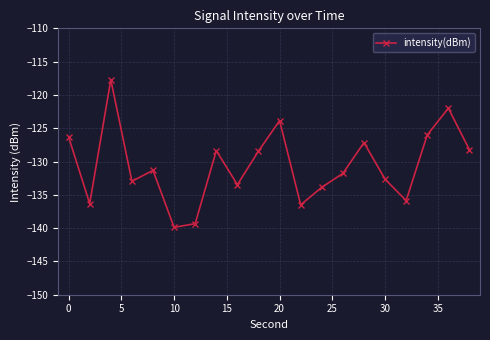

What is the difference between the maximum and second lowest values?

21.6